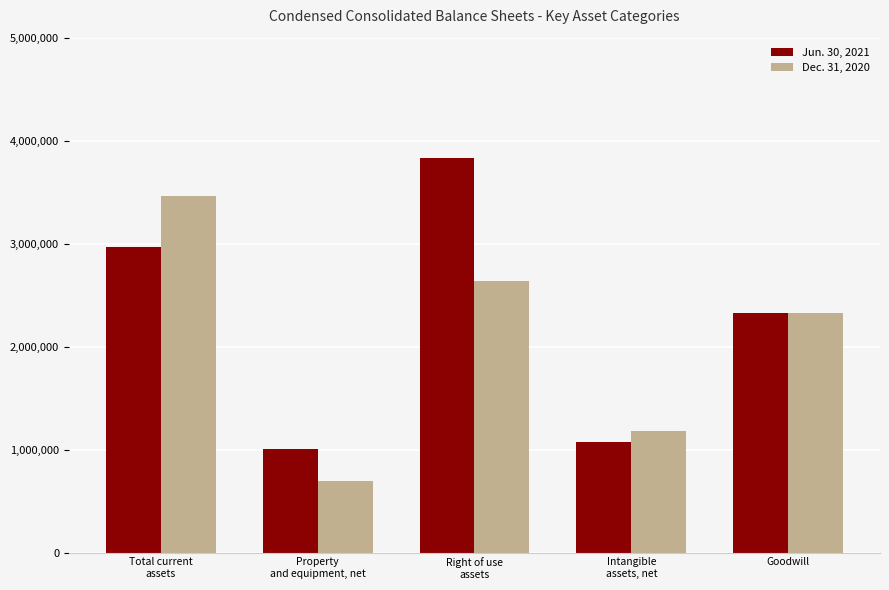

Between Total current
assets and Goodwill, which series saw the biggest shift?

Dec. 31, 2020